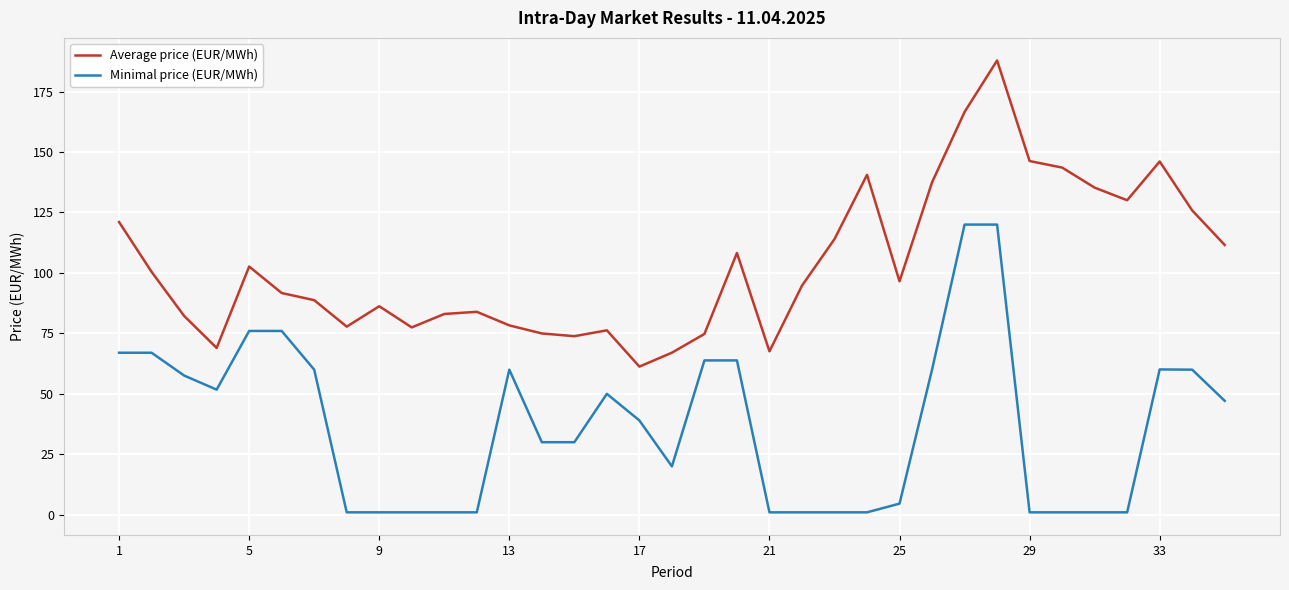

What is the greatest value displayed?

187.9